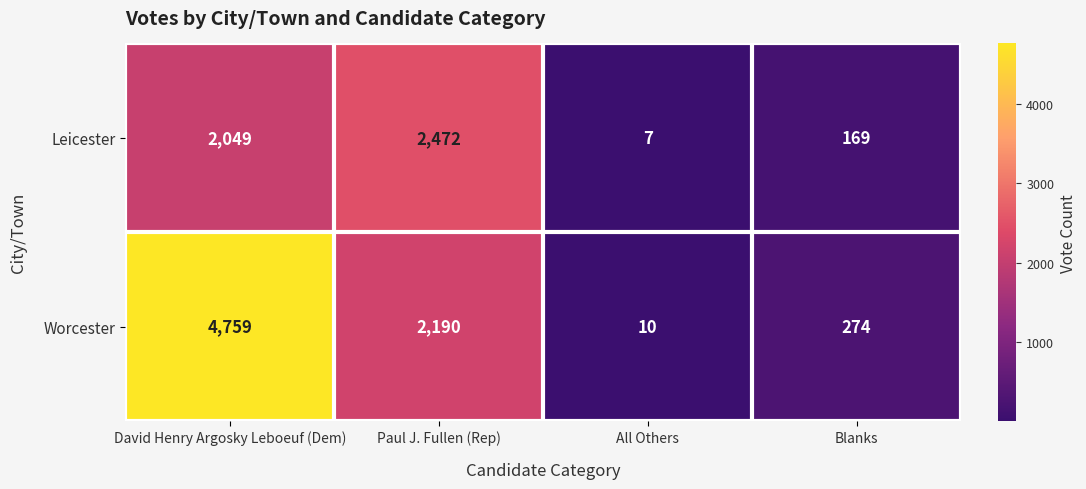

The value of Leicester at Blanks is 103. True or false?

False